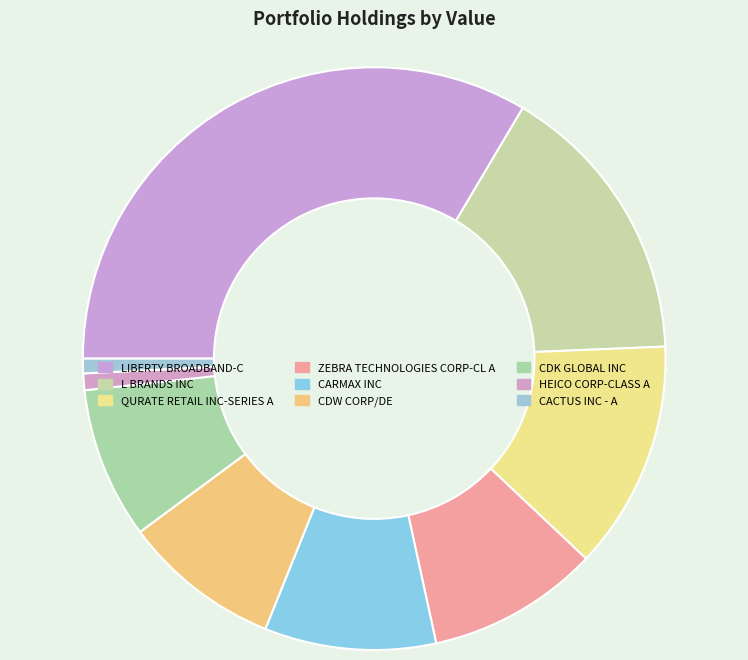

Count the number of slices in the pie.

9